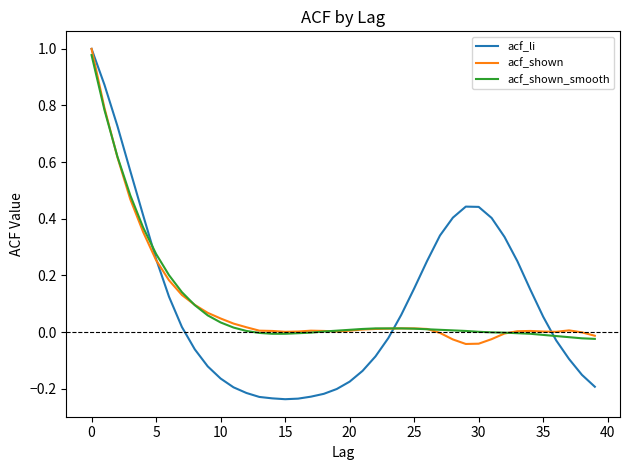

Which series has the largest range (max minus min)?

acf_li